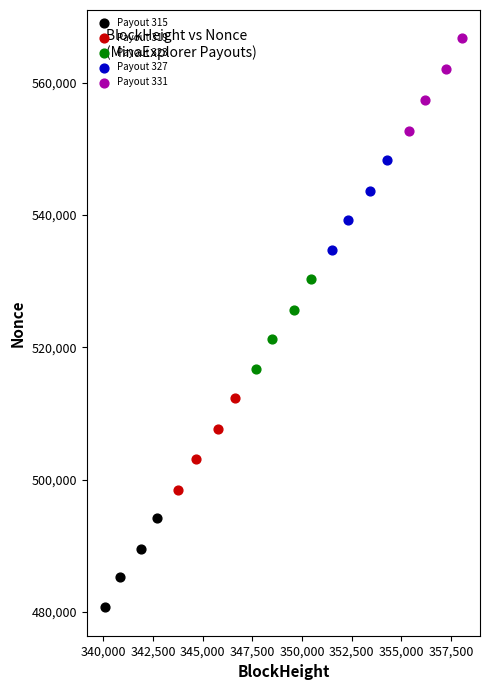

Which series reaches the minimum Y coordinate?

Payout 315